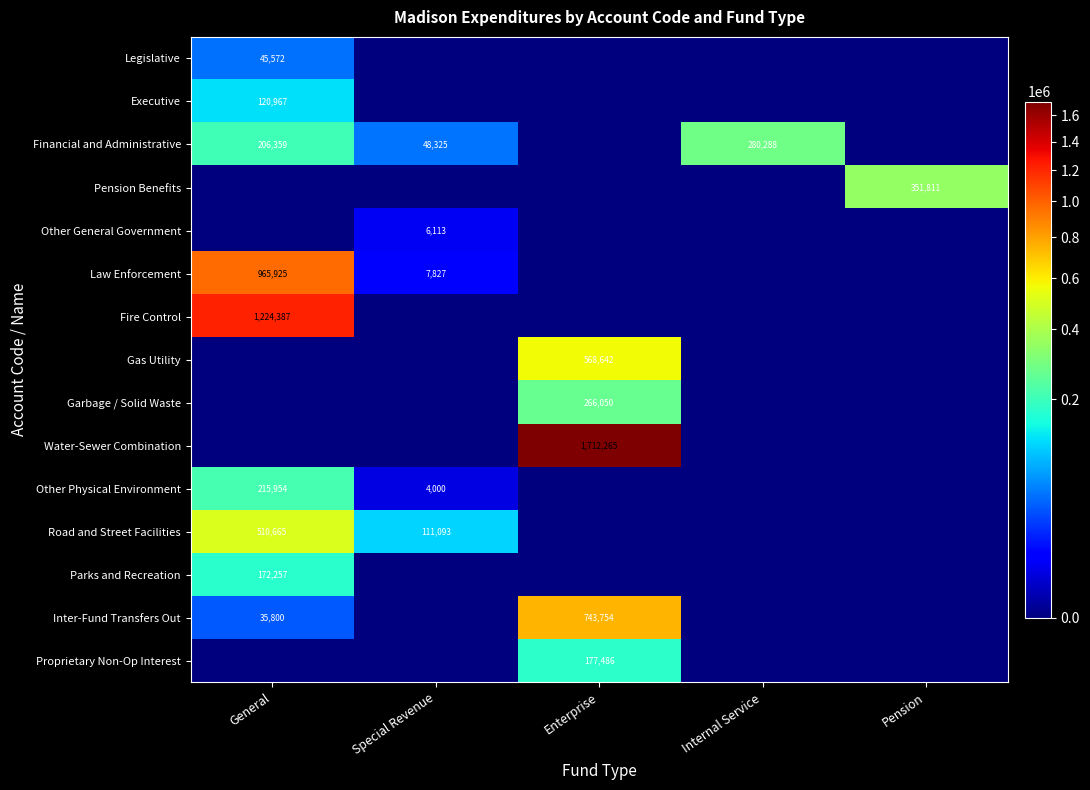

The Financial and Administrative series shows 275491 at General. True or false?

False